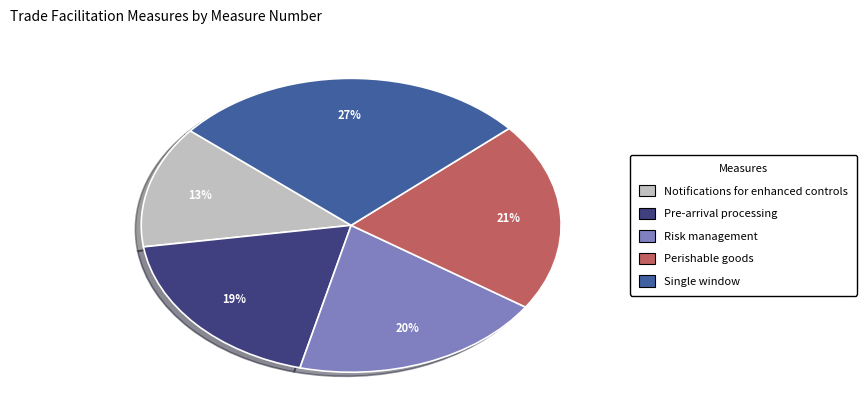

Does any single category account for the majority?

No